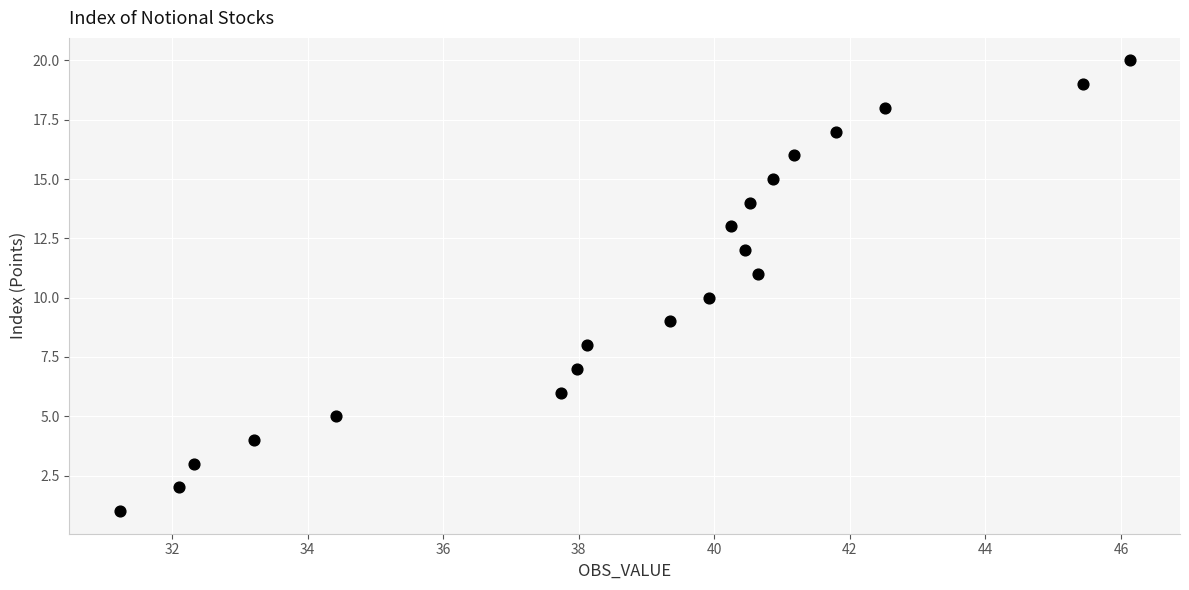

What is the range of Y values (max minus min)?

19